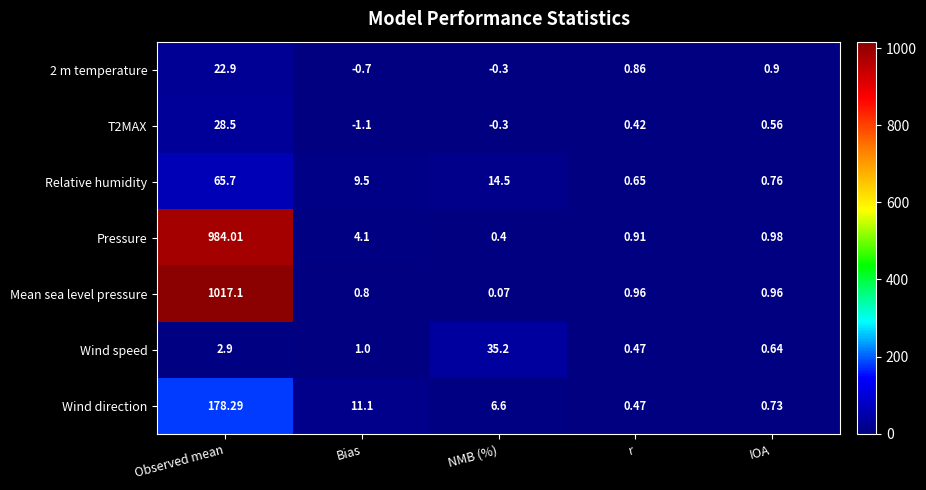

List the labels in order of Wind speed value, smallest first.

r, IOA, Bias, Observed mean, NMB (%)